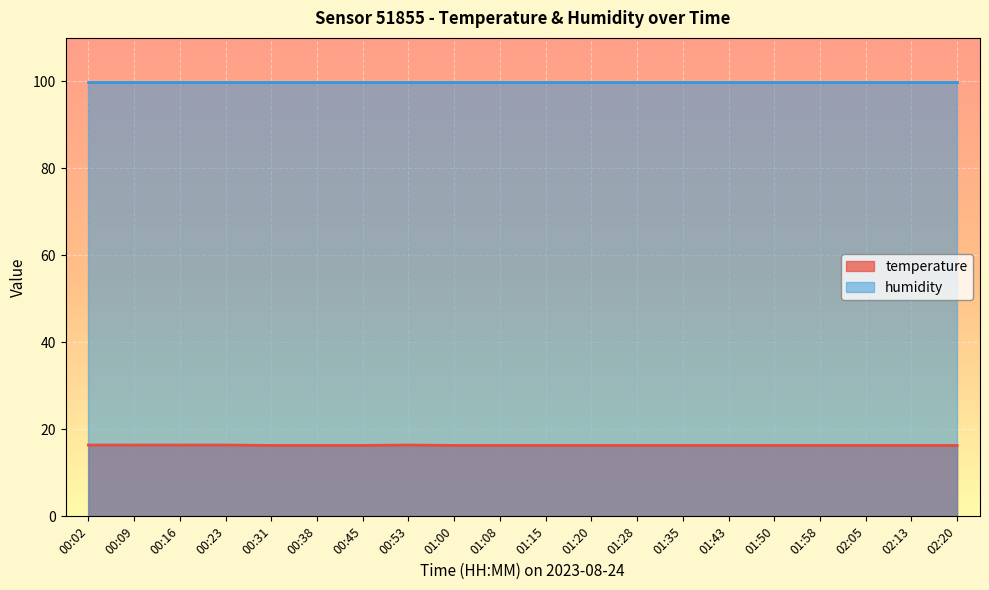

List the labels in order of value, largest first.

00:02, 00:09, 00:16, 00:23, 00:53, 00:31, 00:38, 00:45, 01:00, 01:08, 01:15, 01:20, 01:28, 01:35, 01:43, 01:50, 01:58, 02:05, 02:13, 02:20